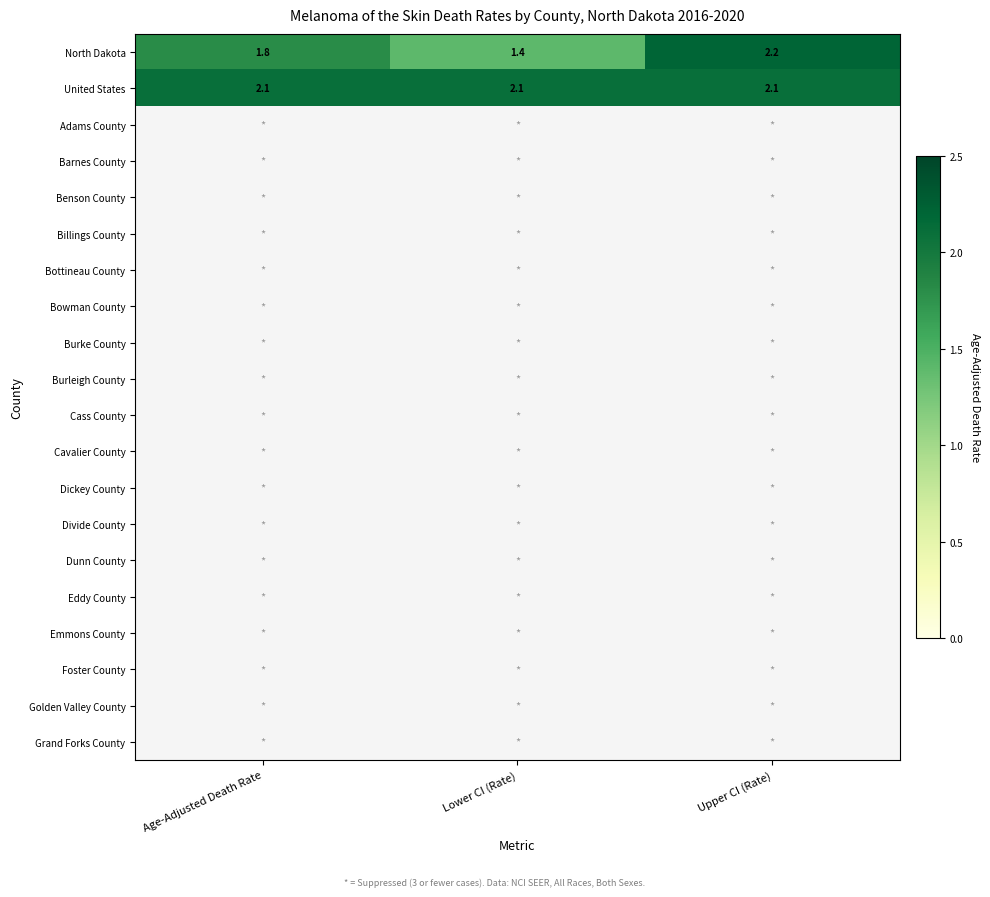

What is the maximum value for North Dakota?

2.2